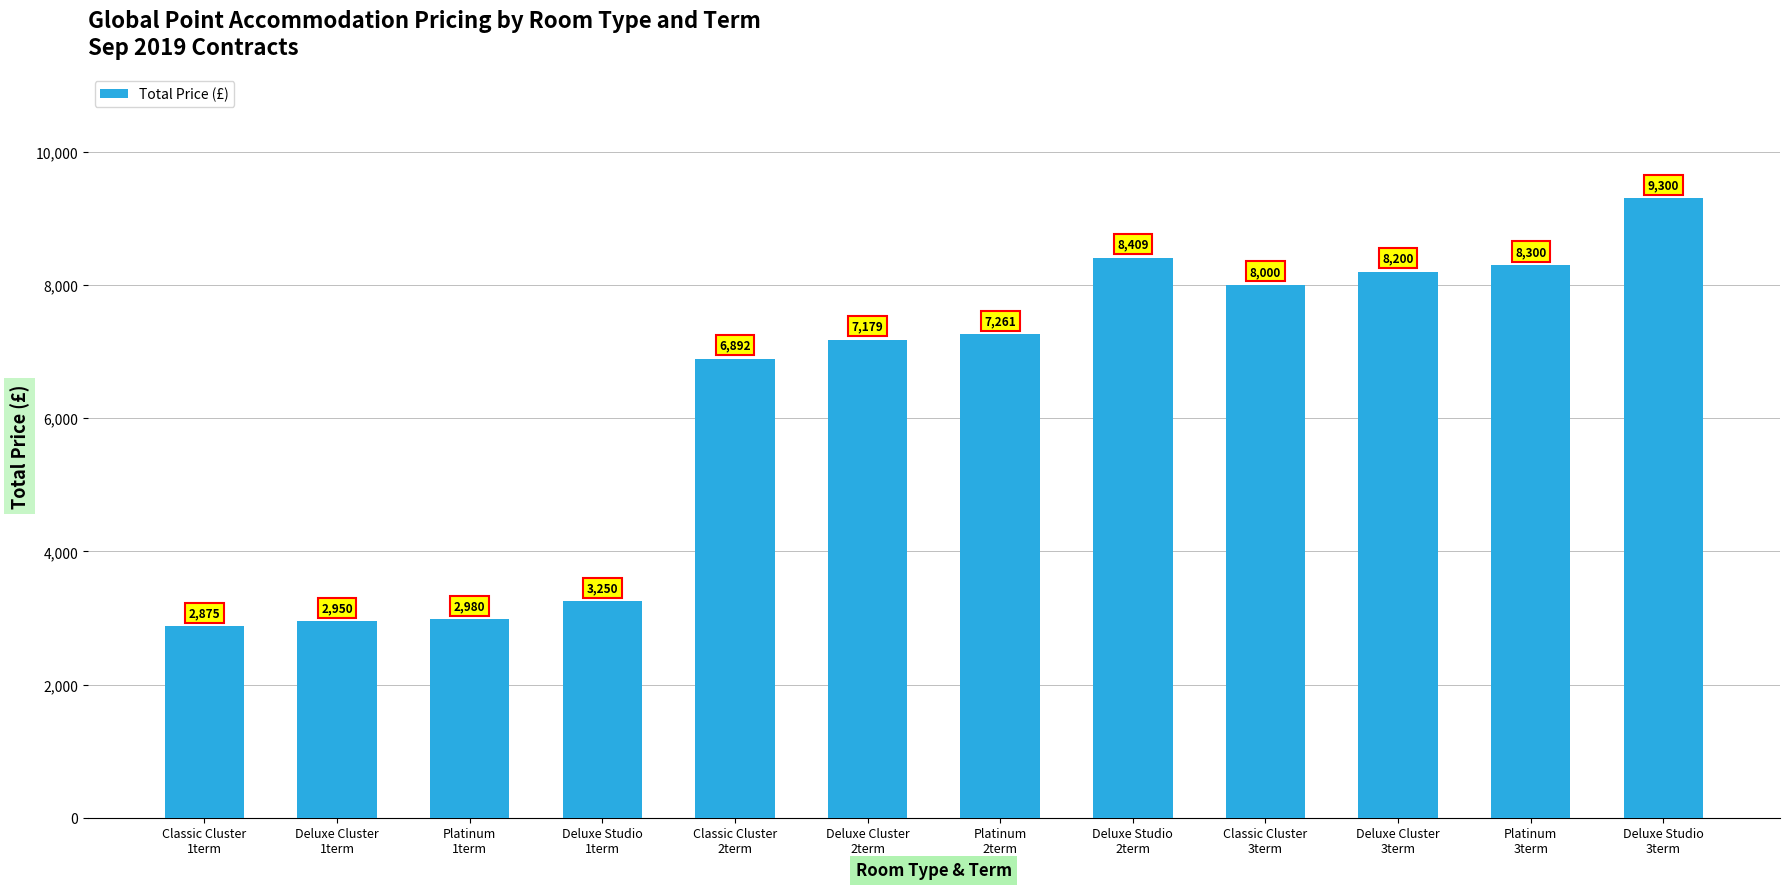

What is the value of the 3rd bar from the left?

2980